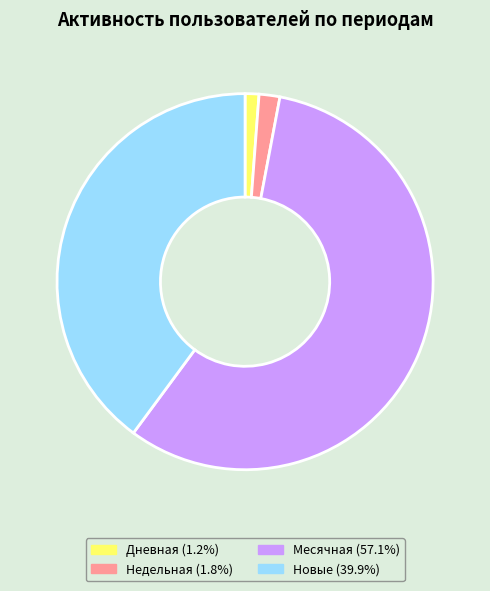

How many segments does this pie chart have?

4